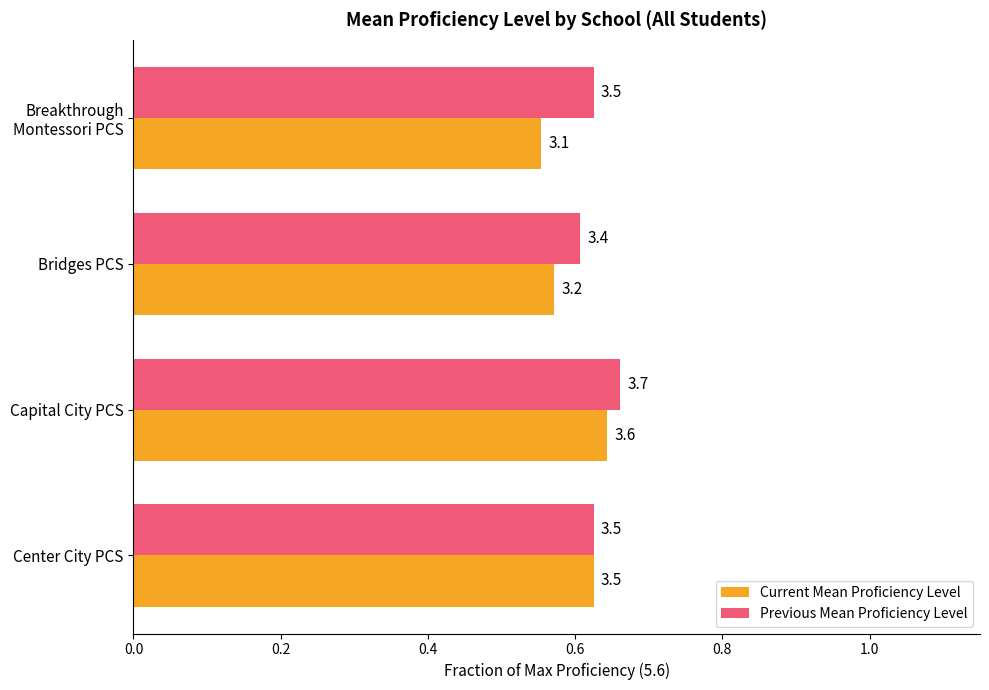

What are all the series names shown in the legend?

Current Mean Proficiency Level, Previous Mean Proficiency Level